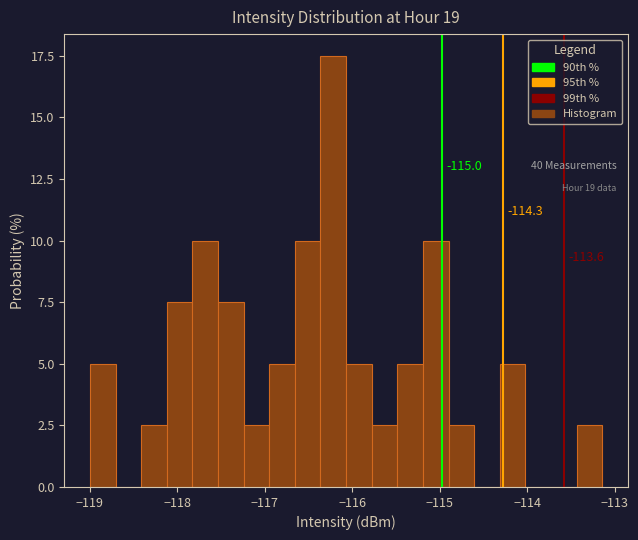

Read against the x-axis, roughly where is the centre of the tallest bar?

-116.2